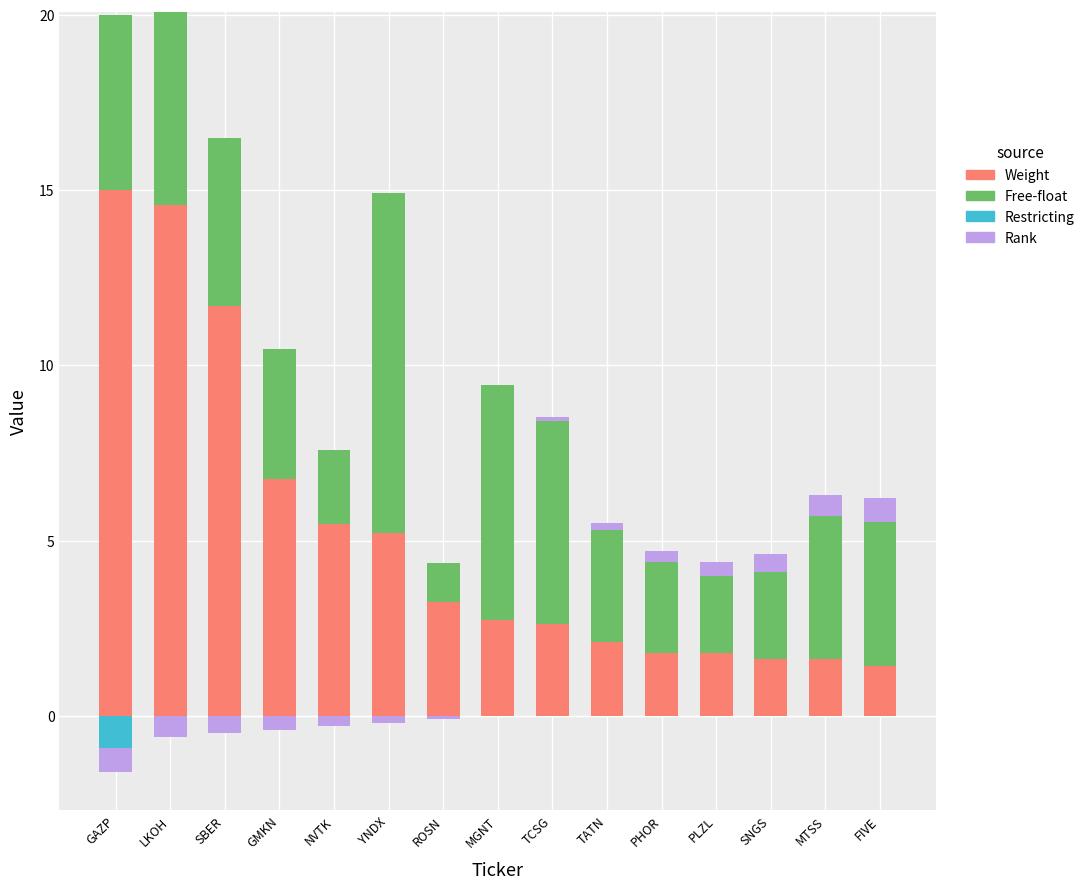

At which category is the sum across all series the highest?

LKOH